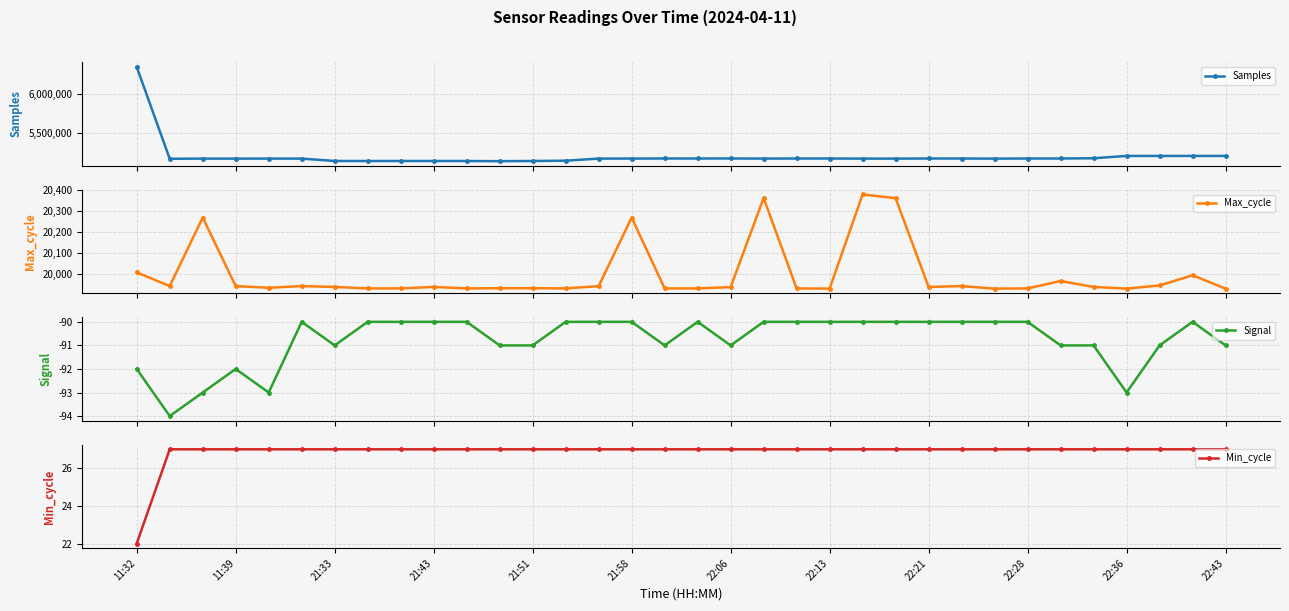

How many lines are shown in the chart?

4